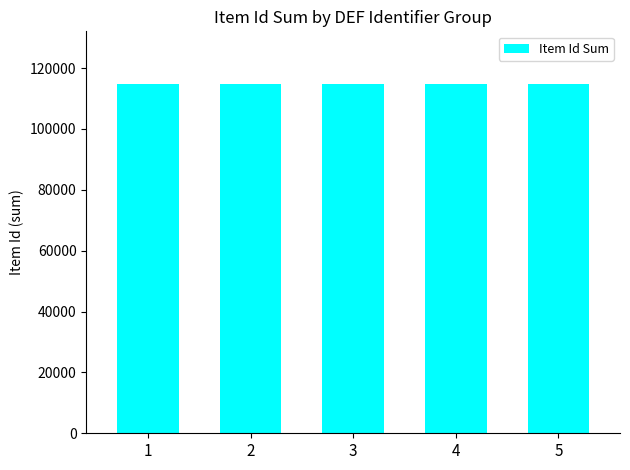

What is the greatest value displayed?

114845